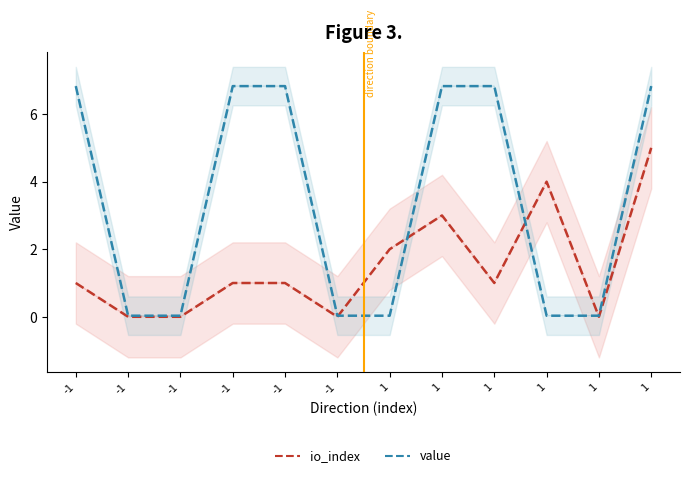

True or false: value has more than 0 interior local peaks.

False